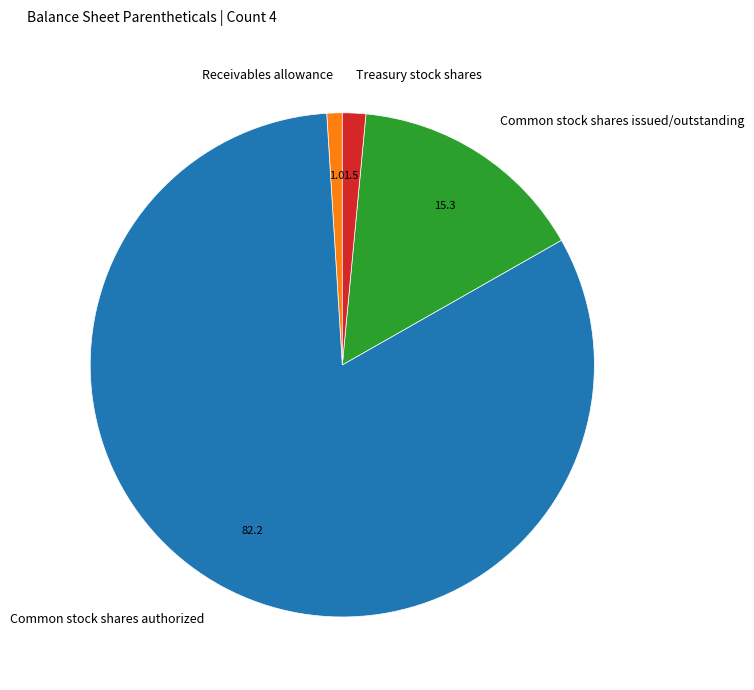

Does any single category account for the majority?

Yes